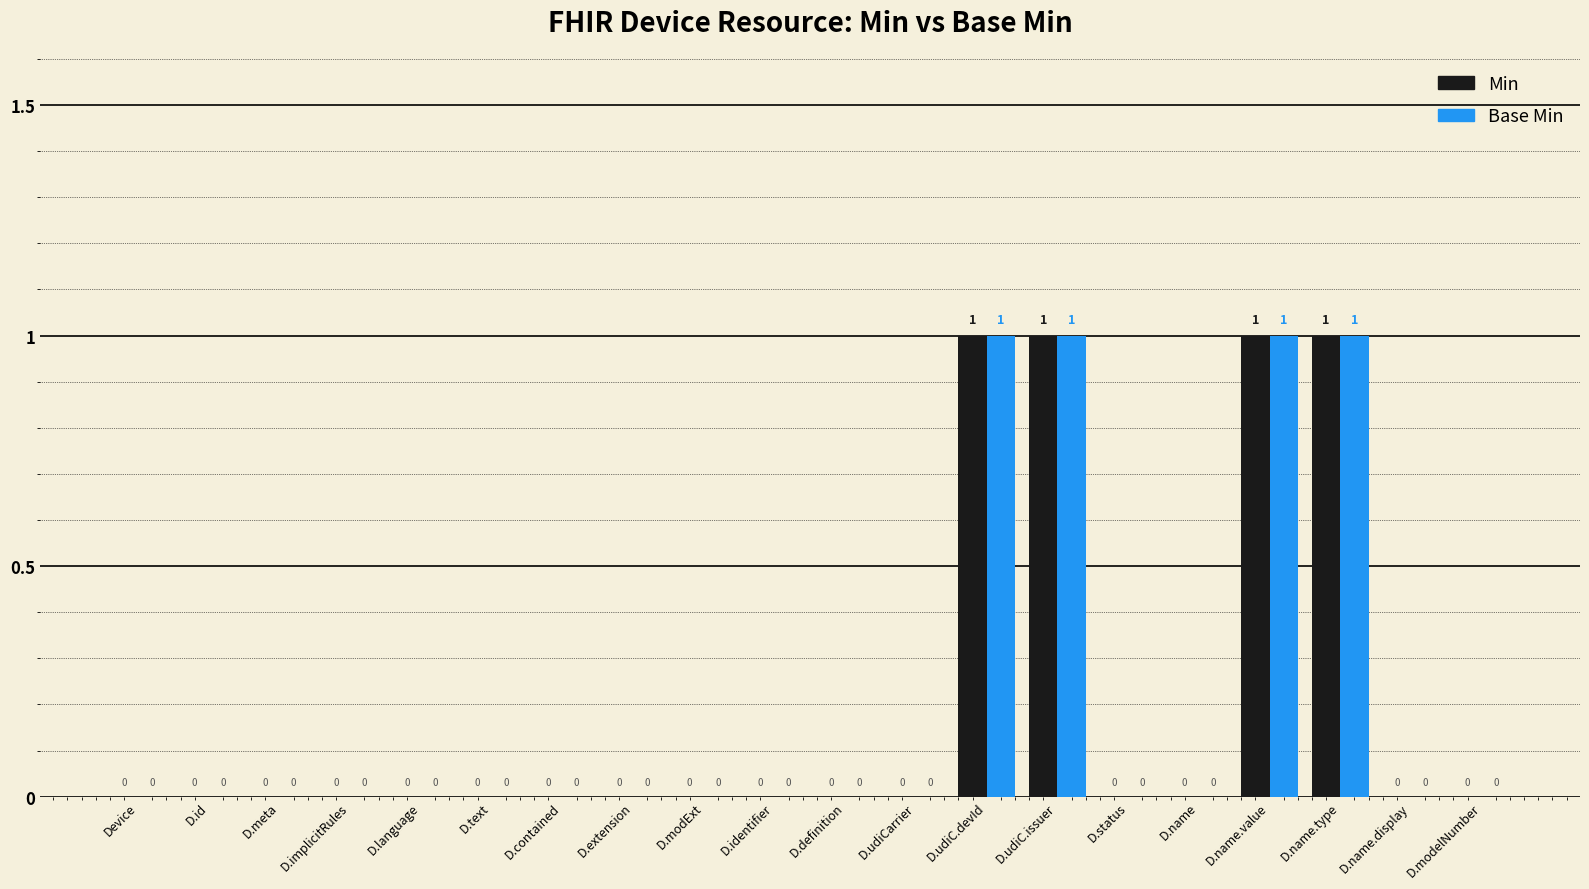

How many groups of bars are there?

20